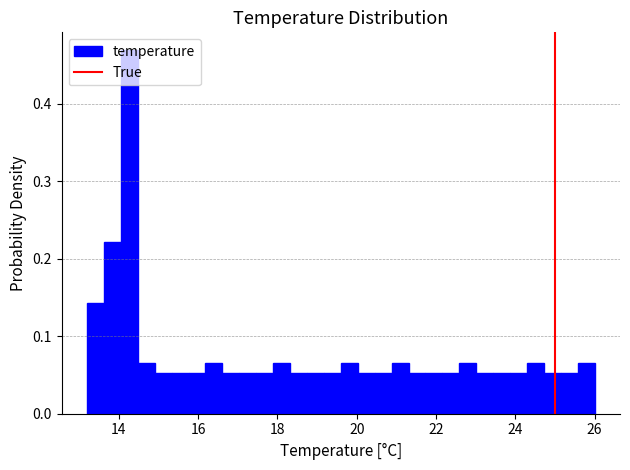

Around what value on the x-axis is the tallest bar? Give the approximate position of its centre, as read against the axis.

14.2